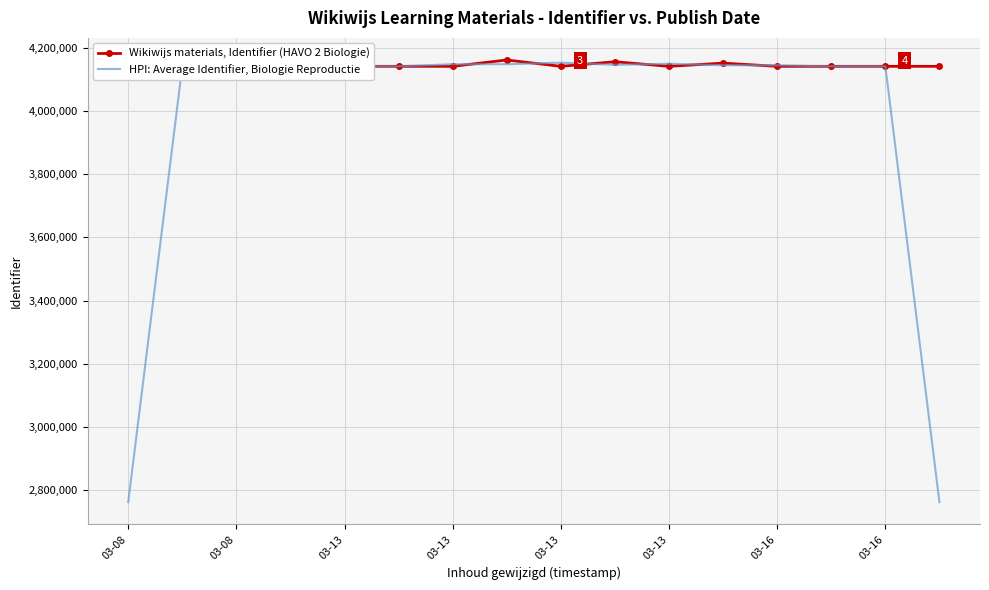

Rank the series by their maximum value, from highest to lowest.

Wikiwijs materials, Identifier (HAVO 2 Biologie), HPI: Average Identifier, Biologie Reproductie